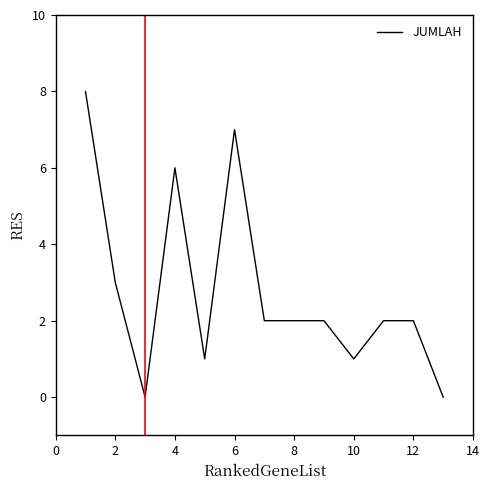

How many series are shown in this chart?

1